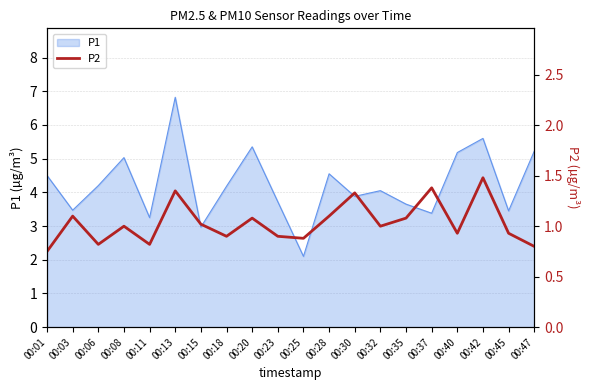

At which category does the data reach its first local valley?

00:06